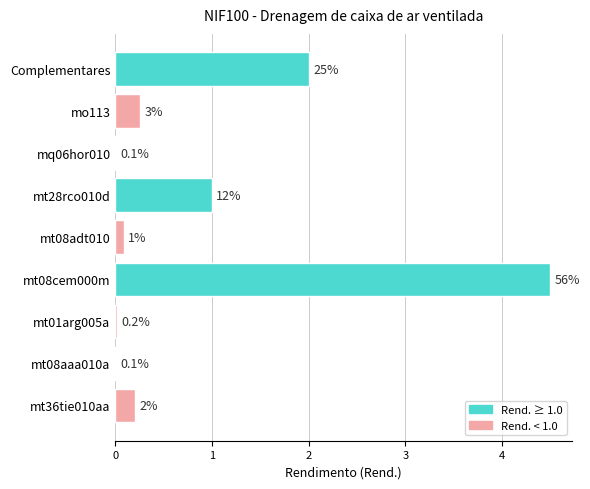

True or false: the data shows 6.8 at mt08cem000m.

False